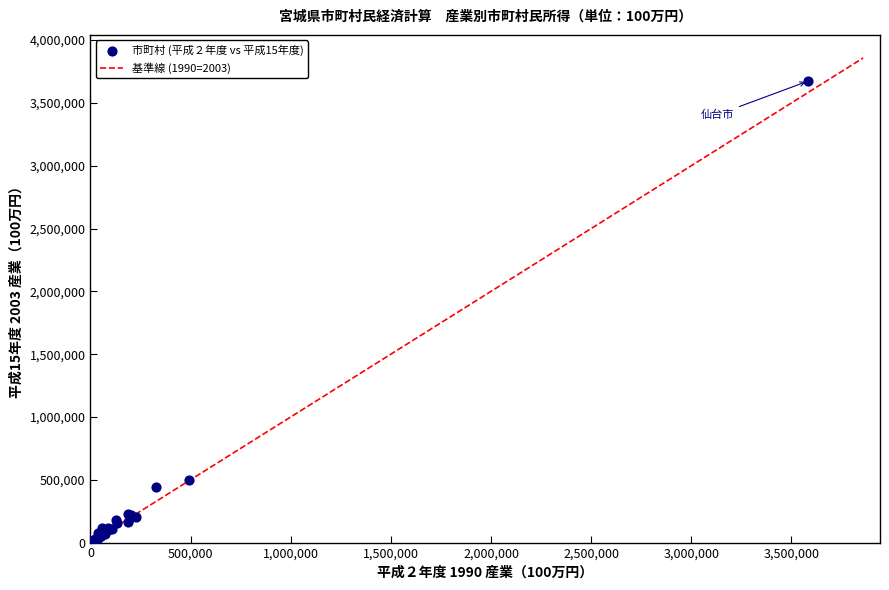

What Y value in the scatter plot is closest to 1839115?

495698